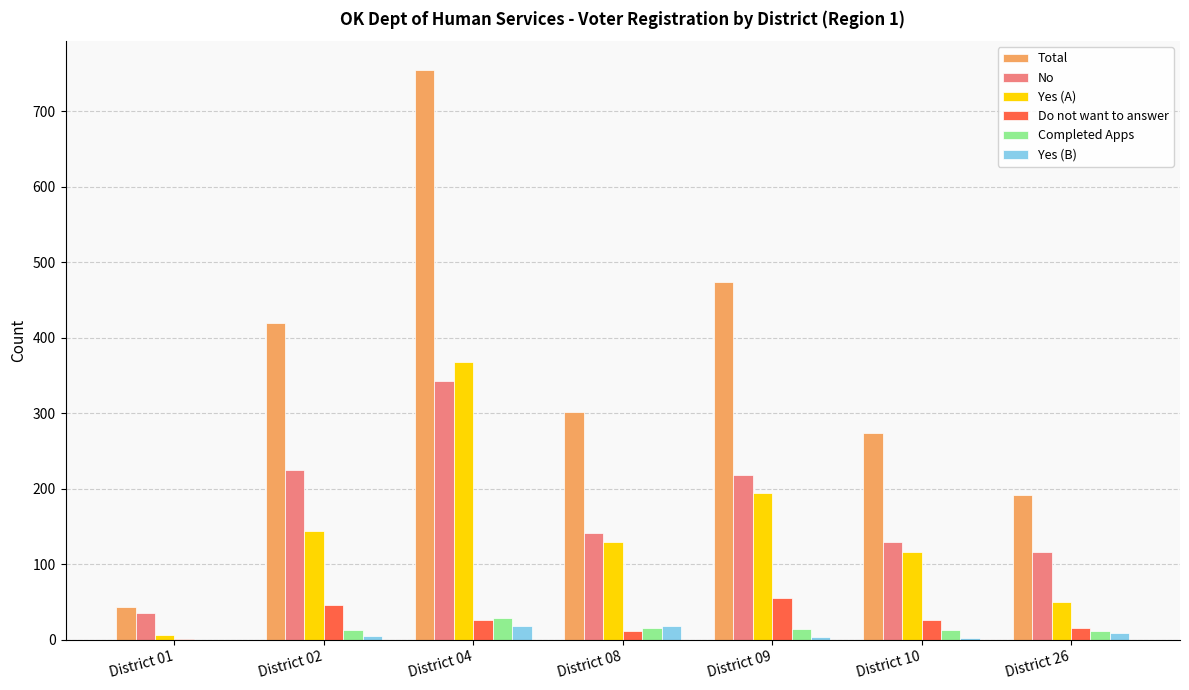

Where does the Do not want to answer series first go above 26?

District 02